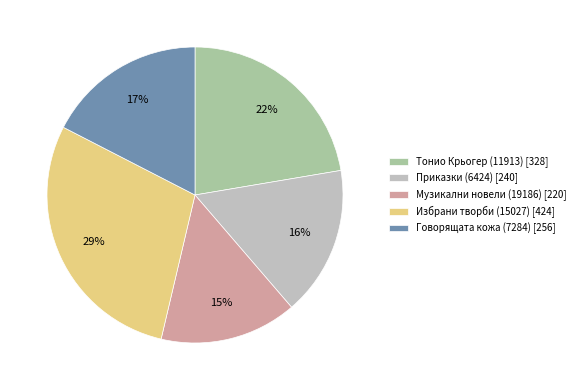

Combined, do Тонио Крьогер (11913) [328] and Говорящата кожа (7284) [256] account for over 50%?

No